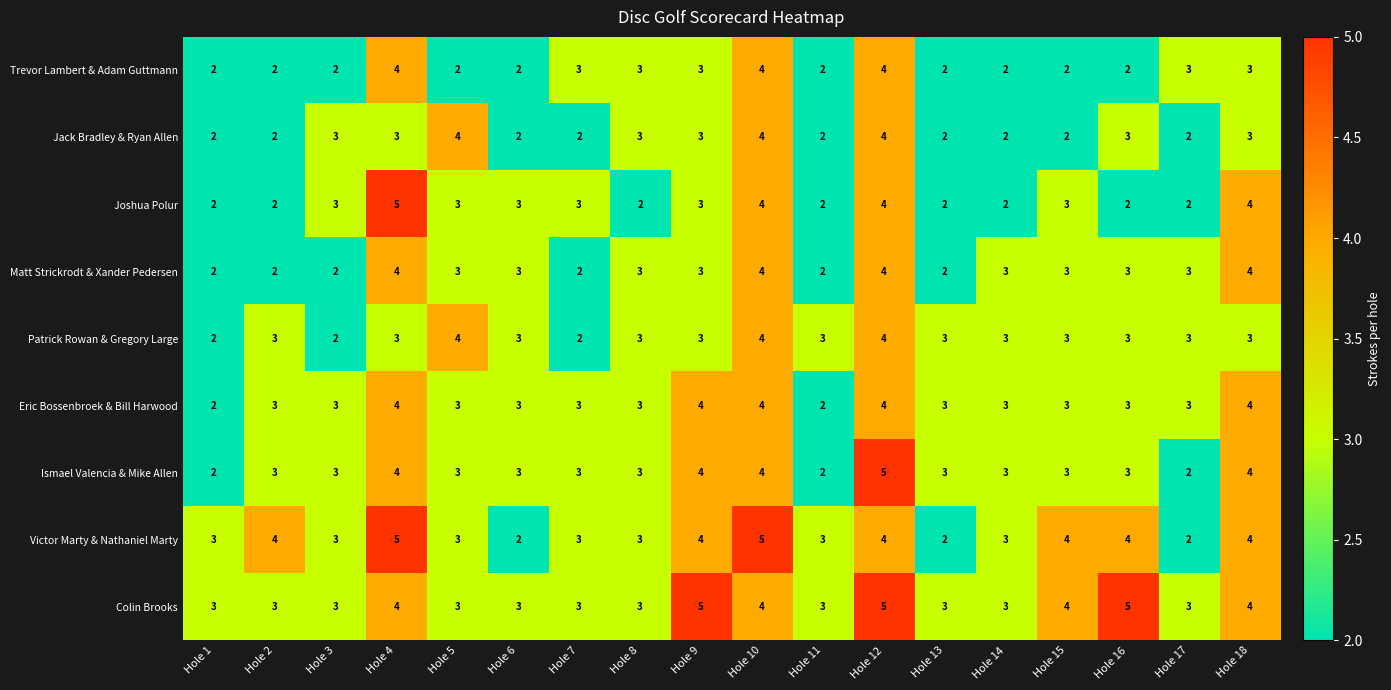

Count the Ismael Valencia & Mike Allen values in the range 3 to 4.

14